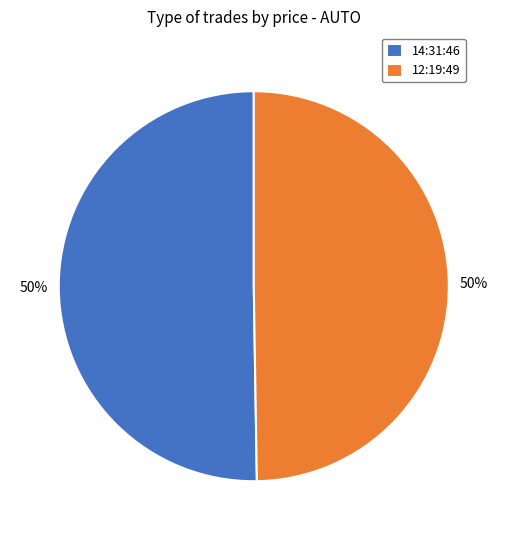

To the nearest percent, what portion does 14:31:46 represent?

50%